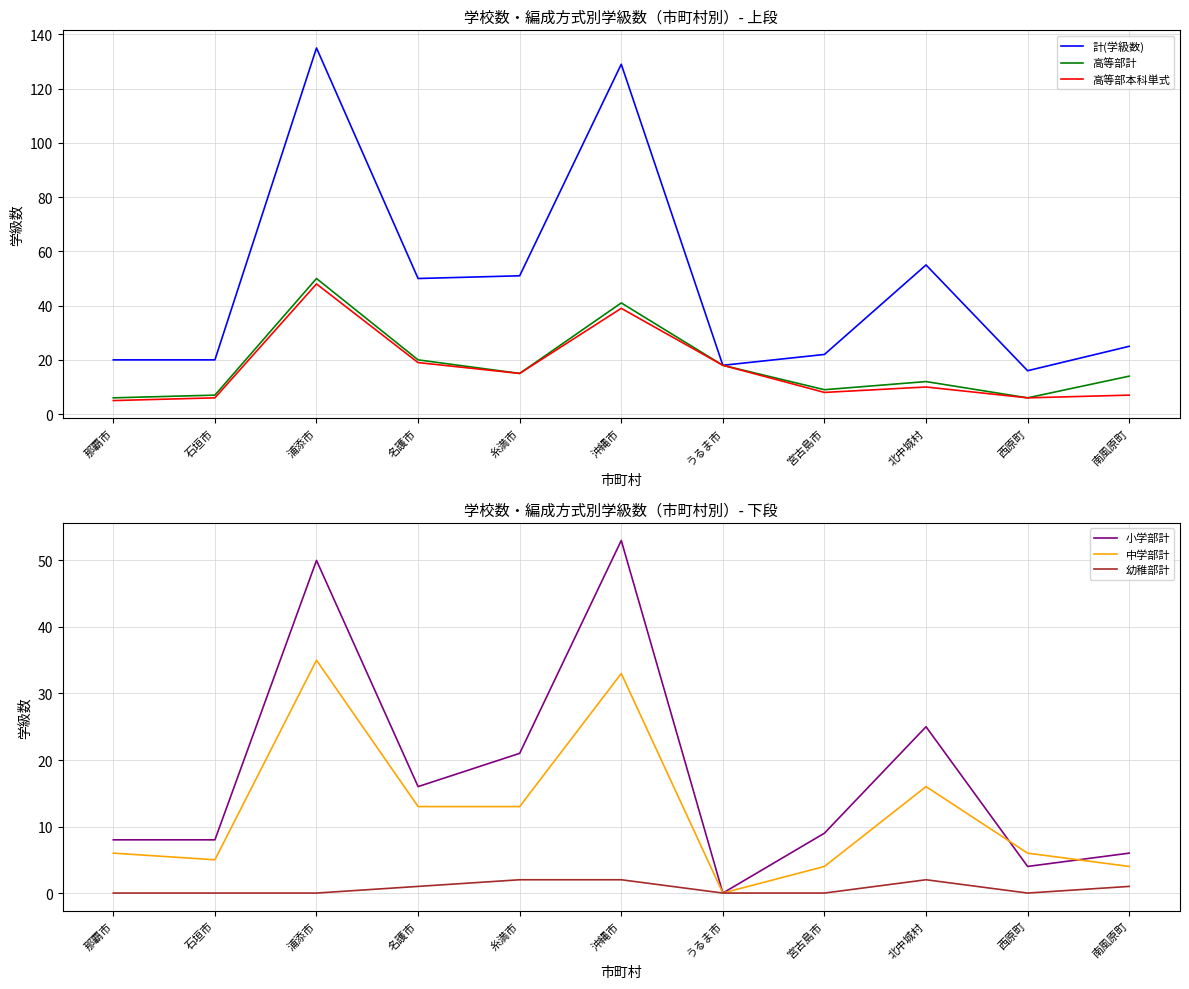

Reading left to right, list all the values displayed in this chart.

計(学級数): 那覇市=20	石垣市=20	浦添市=135	名護市=50	糸満市=51	沖縄市=129	うるま市=18	宮古島市=22	北中城村=55	西原町=16	南風原町=25
高等部計: 那覇市=6	石垣市=7	浦添市=50	名護市=20	糸満市=15	沖縄市=41	うるま市=18	宮古島市=9	北中城村=12	西原町=6	南風原町=14
高等部本科単式: 那覇市=5	石垣市=6	浦添市=48	名護市=19	糸満市=15	沖縄市=39	うるま市=18	宮古島市=8	北中城村=10	西原町=6	南風原町=7
小学部計: 那覇市=8	石垣市=8	浦添市=50	名護市=16	糸満市=21	沖縄市=53	うるま市=0	宮古島市=9	北中城村=25	西原町=4	南風原町=6
中学部計: 那覇市=6	石垣市=5	浦添市=35	名護市=13	糸満市=13	沖縄市=33	うるま市=0	宮古島市=4	北中城村=16	西原町=6	南風原町=4
幼稚部計: 那覇市=0	石垣市=0	浦添市=0	名護市=1	糸満市=2	沖縄市=2	うるま市=0	宮古島市=0	北中城村=2	西原町=0	南風原町=1